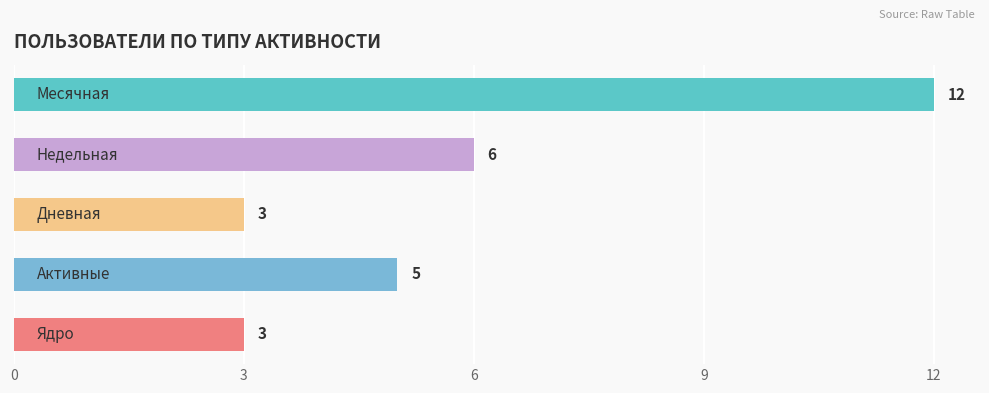

What is the difference between the maximum and minimum values?

9